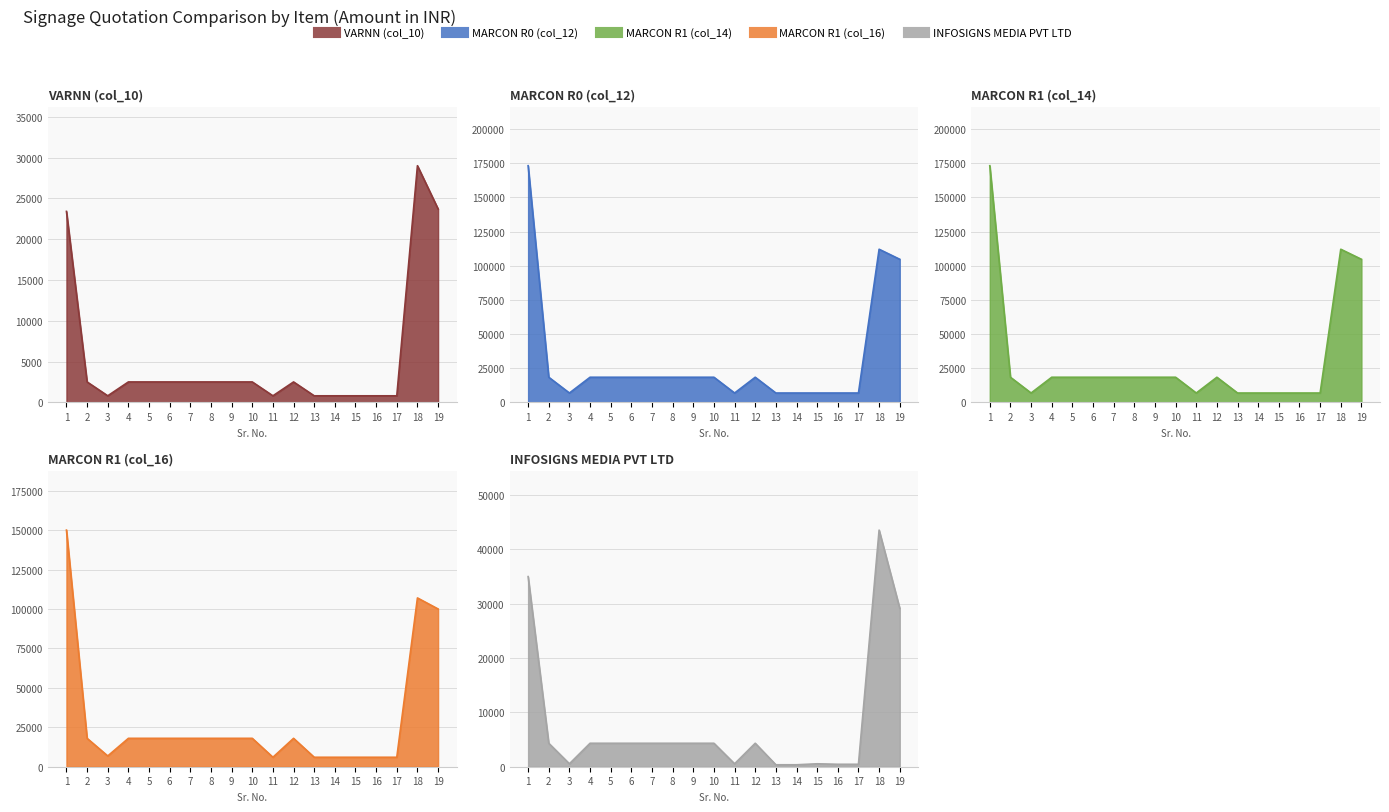

True or false: MARCON R1 (col_16) has a value of 25689 at 4.

False